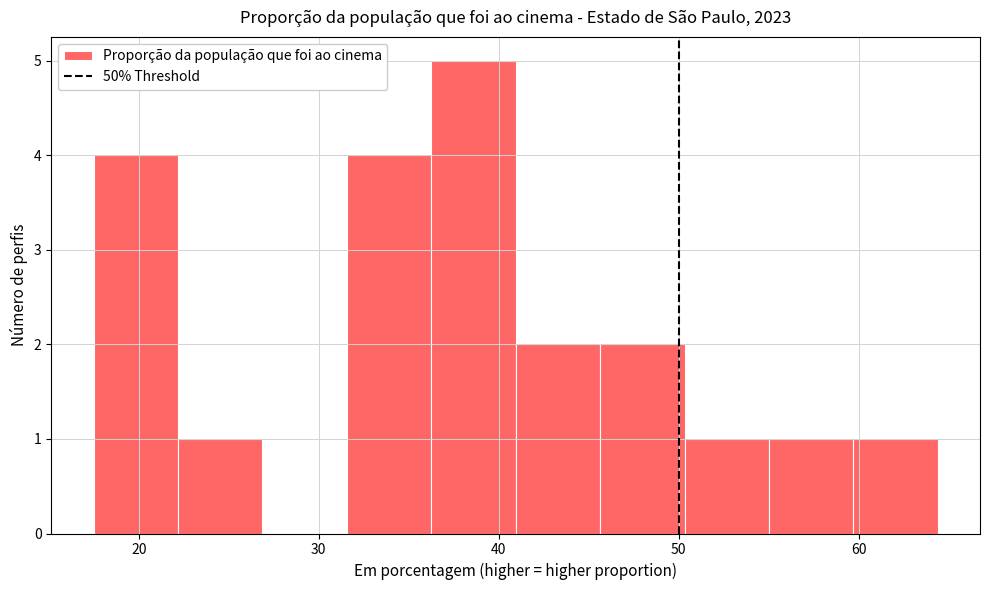

Reading left to right, transcribe this chart: for each bar, give the range it covers on the x-axis and its height. Neither the bar edges nor the heights are printed on the chart, so give them approximately, as read against the axes.

17 to 22: 4
22 to 27: 1
27 to 32: 0
32 to 36: 4
36 to 41: 5
41 to 46: 2
46 to 50: 2
50 to 55: 1
55 to 60: 1
60 to 64: 1